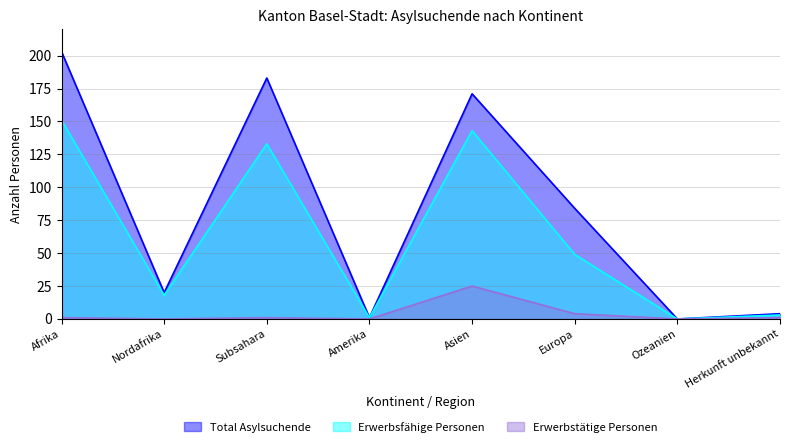

Is it true that Erwerbstätige Personen equals 12 at Ozeanien?

False